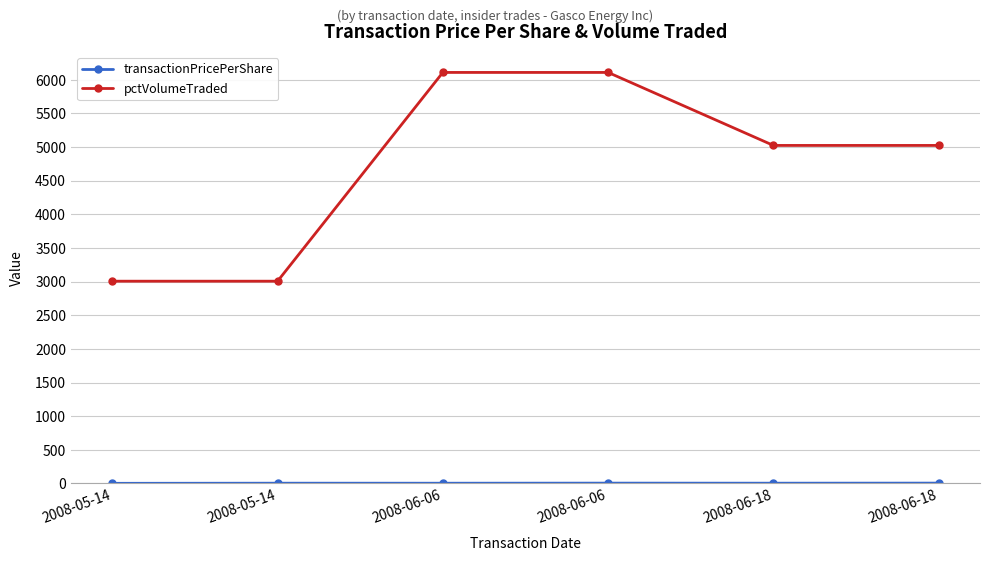

Rank the series by their average value, from lowest to highest.

transactionPricePerShare, pctVolumeTraded